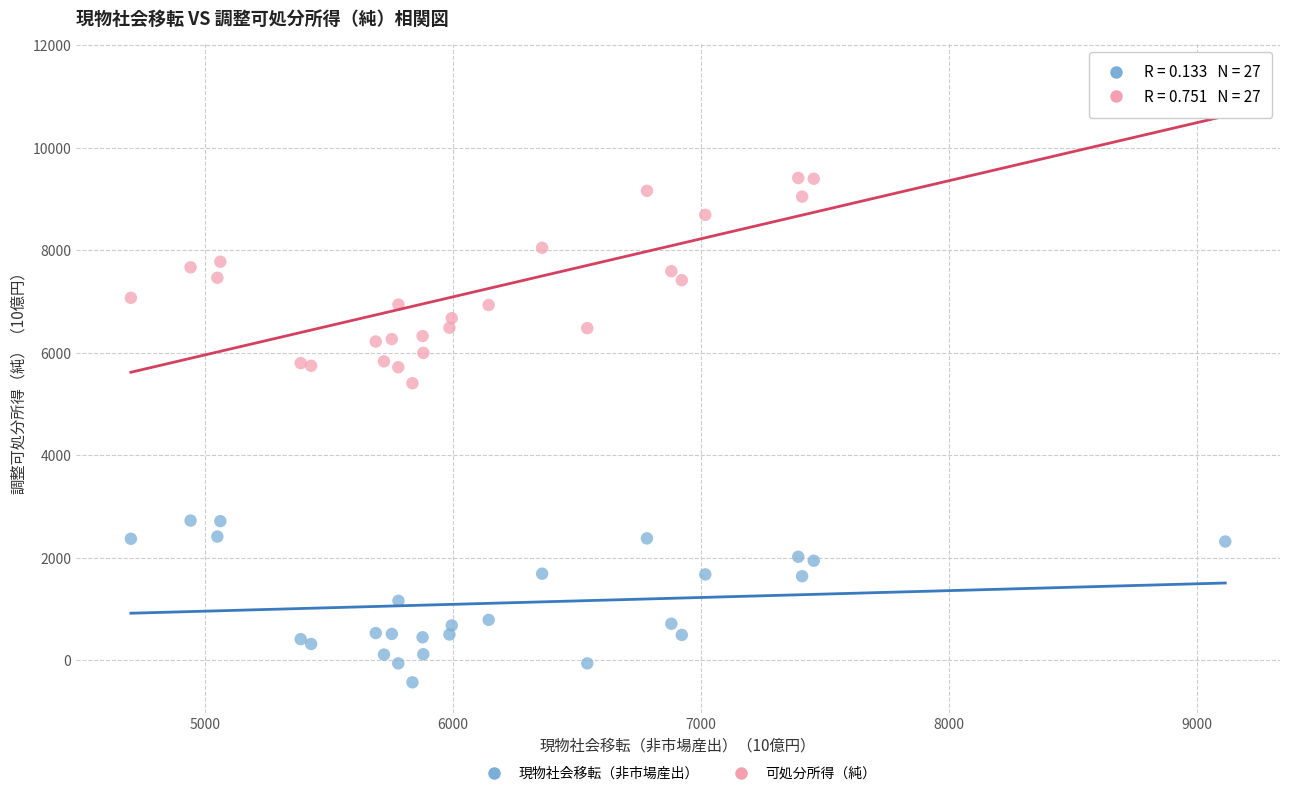

Which series has the largest Y range (max minus min)?

可処分所得（純）